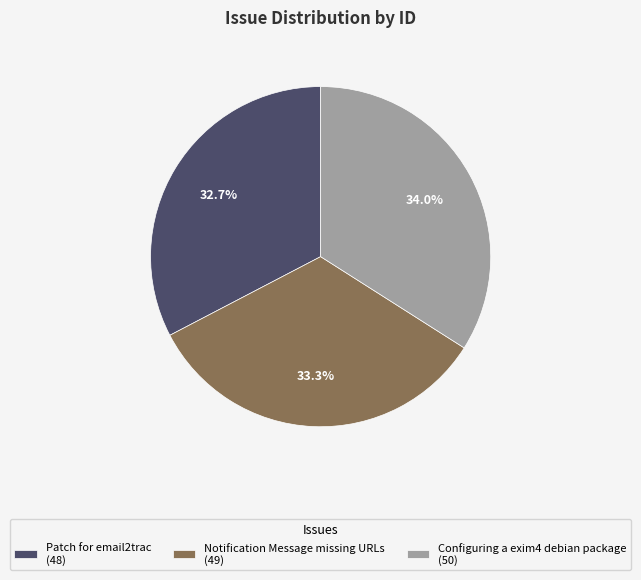

Is it true that Patch for email2trac is 26% of the pie?

False